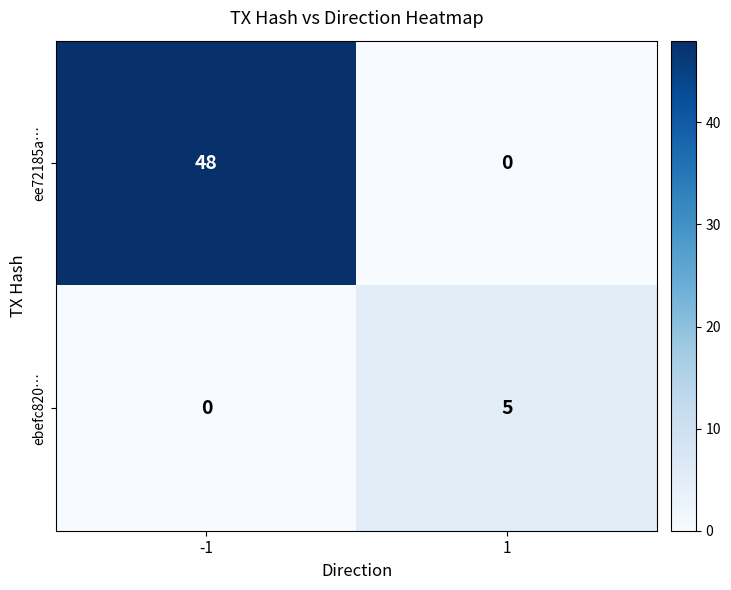

At which category is the sum across all series the highest?

-1